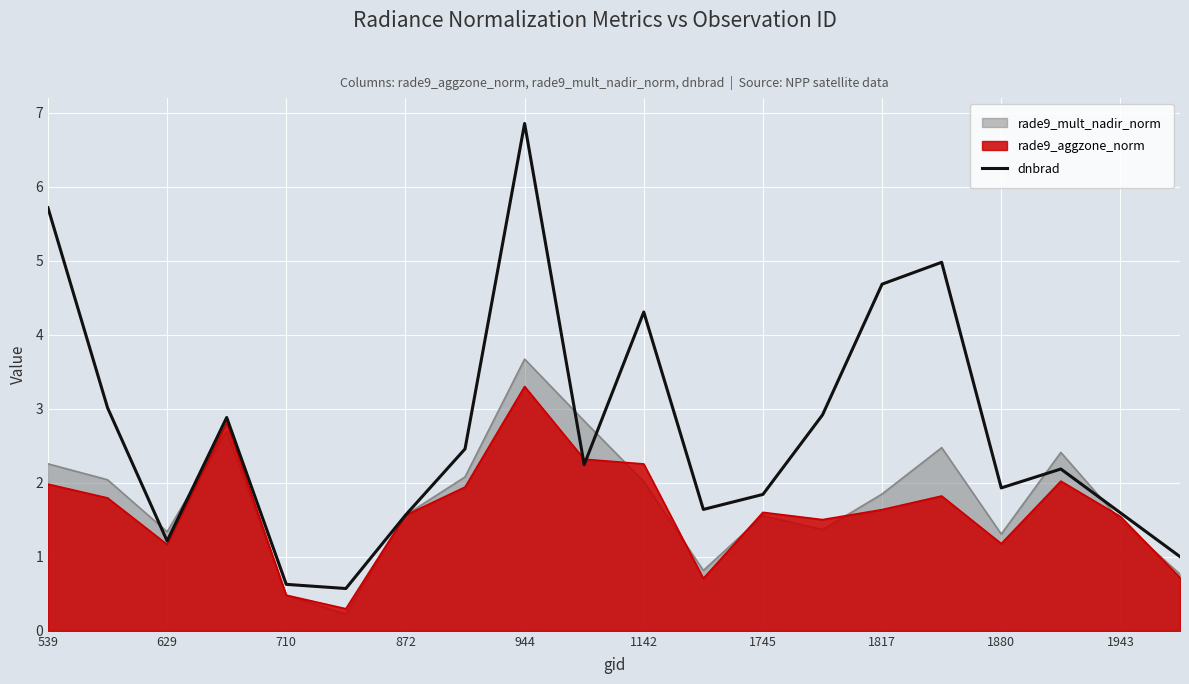

Count the number of data series in this chart.

3